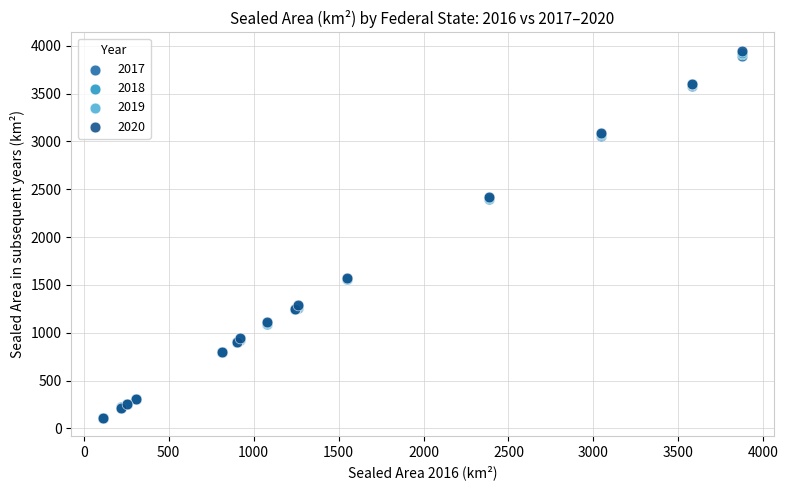

What are all the series names shown in the legend?

2017, 2018, 2019, 2020